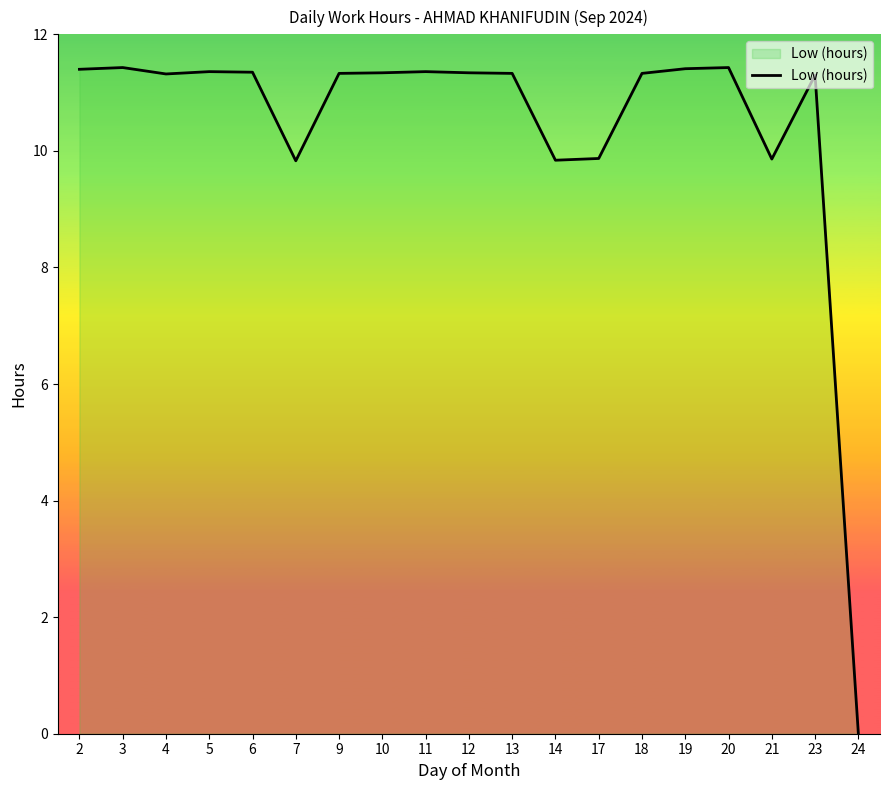

How many values are above zero?

18